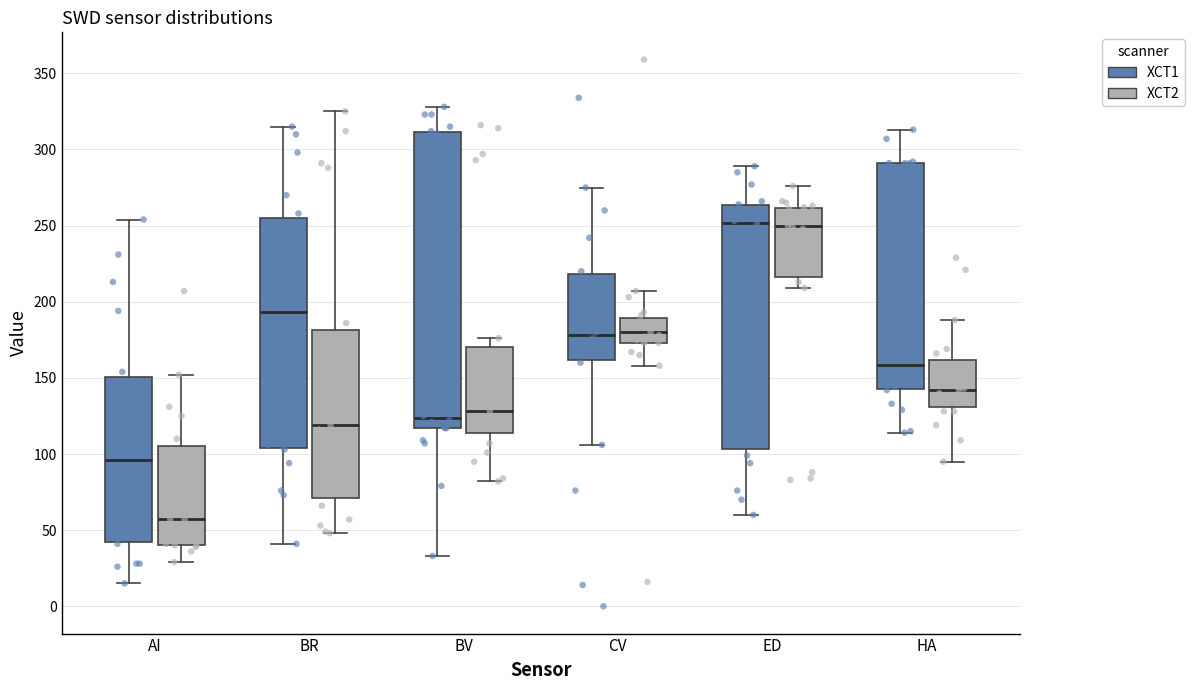

Reading left to right, read every box against the y-axis: the position of its median line, the range the box covers, and the ends of its whiskers. The values are not printed on the chart, so give them approximately, as read against the axis.

AI (XCT1): median 95, box 45 to 150, whiskers 15 to 255
AI (XCT2): median 55, box 40 to 105, whiskers 30 to 150
BR (XCT1): median 195, box 105 to 255, whiskers 40 to 315
BR (XCT2): median 120, box 70 to 180, whiskers 50 to 325
BV (XCT1): median 125, box 115 to 310, whiskers 35 to 330
BV (XCT2): median 130, box 115 to 170, whiskers 80 to 175
CV (XCT1): median 180, box 160 to 220, whiskers 105 to 275
CV (XCT2): median 180, box 175 to 190, whiskers 160 to 205
ED (XCT1): median 250, box 105 to 265, whiskers 60 to 290
ED (XCT2): median 250, box 215 to 260, whiskers 210 to 275
HA (XCT1): median 160, box 145 to 290, whiskers 115 to 315
HA (XCT2): median 140, box 130 to 160, whiskers 95 to 190